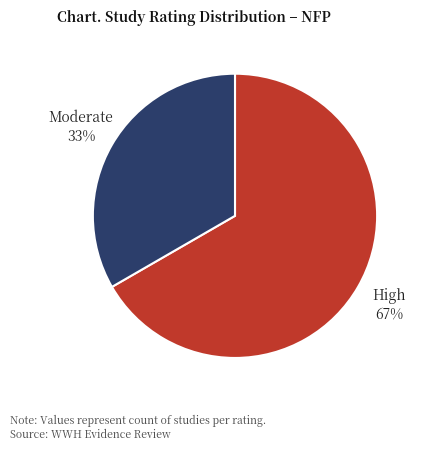

What is the majority slice?

High